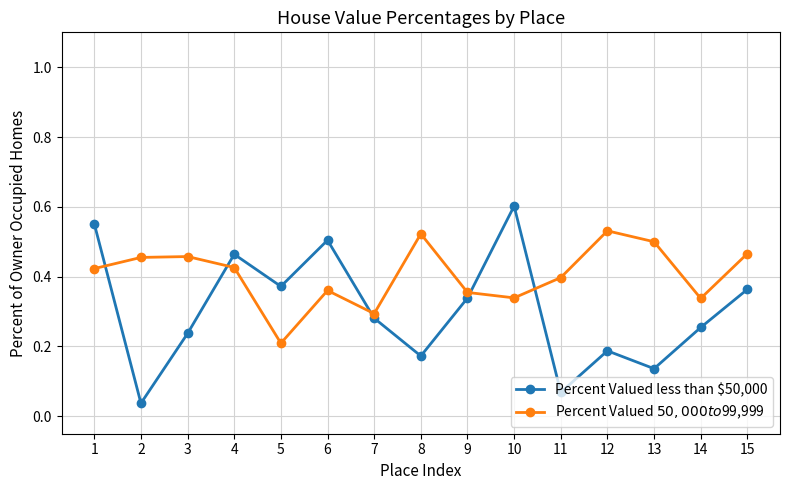

At how many categories does at least one series exceed 0?

15